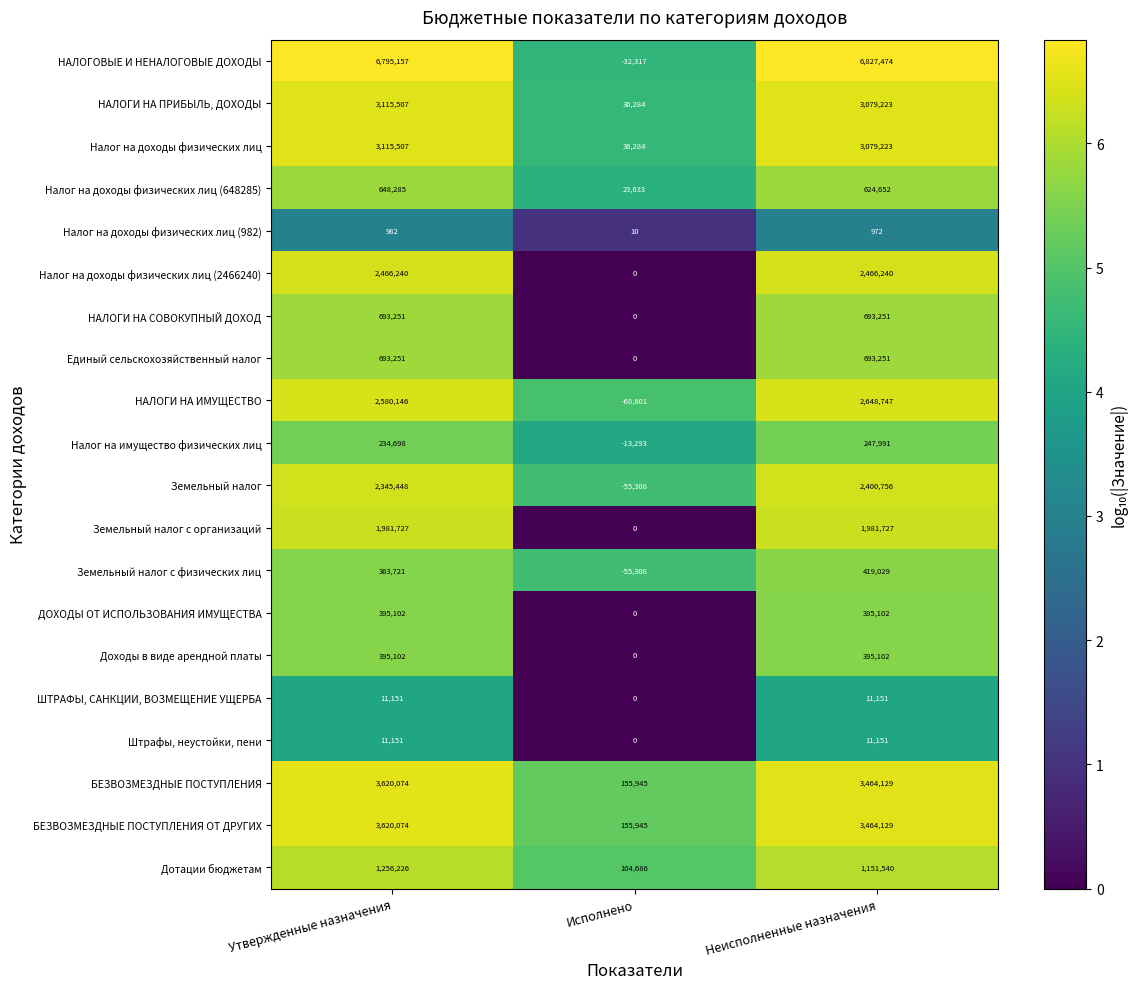

At which label is НАЛОГИ НА ПРИБЫЛЬ, ДОХОДЫ closest to 1575895?

Неисполненные назначения